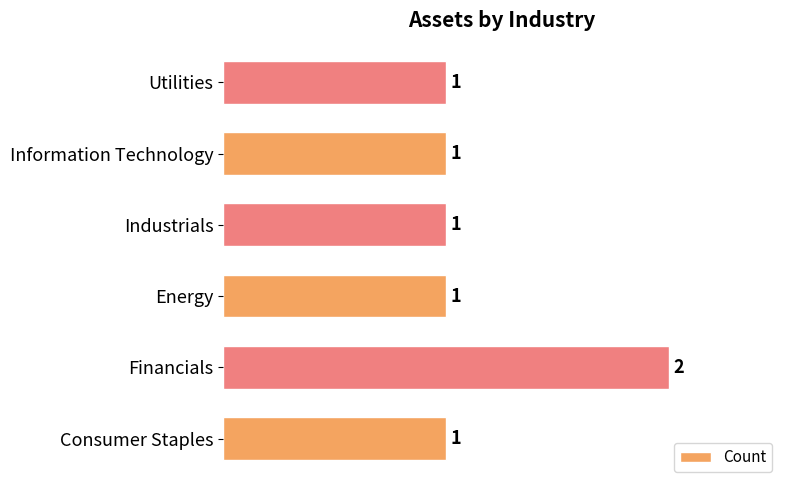

How many values are between 1 and 2?

6